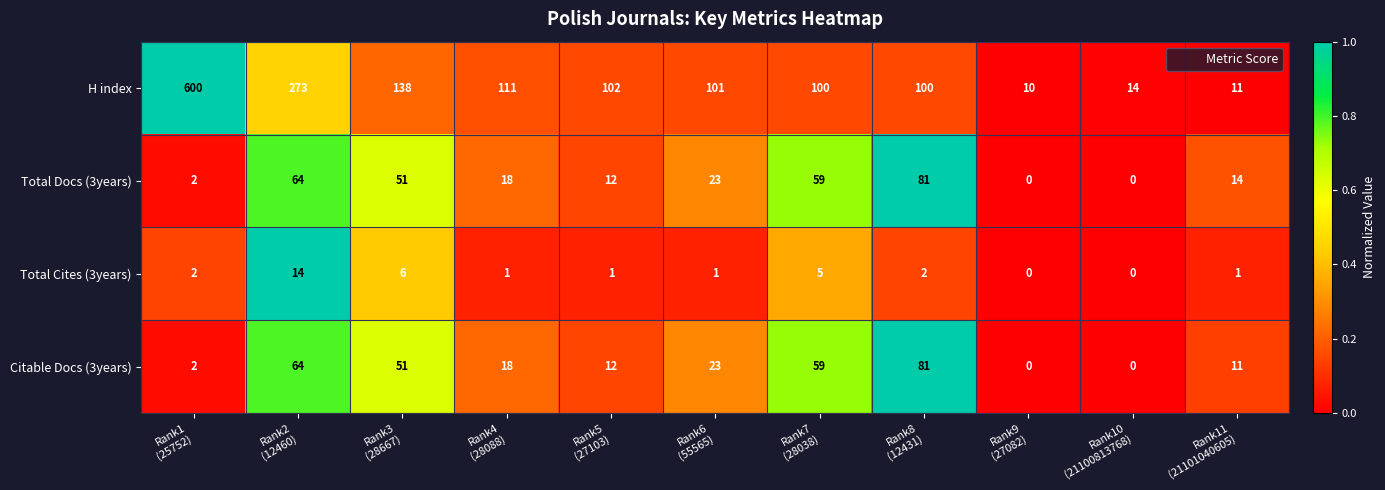

Which series has the largest range (max minus min)?

H index